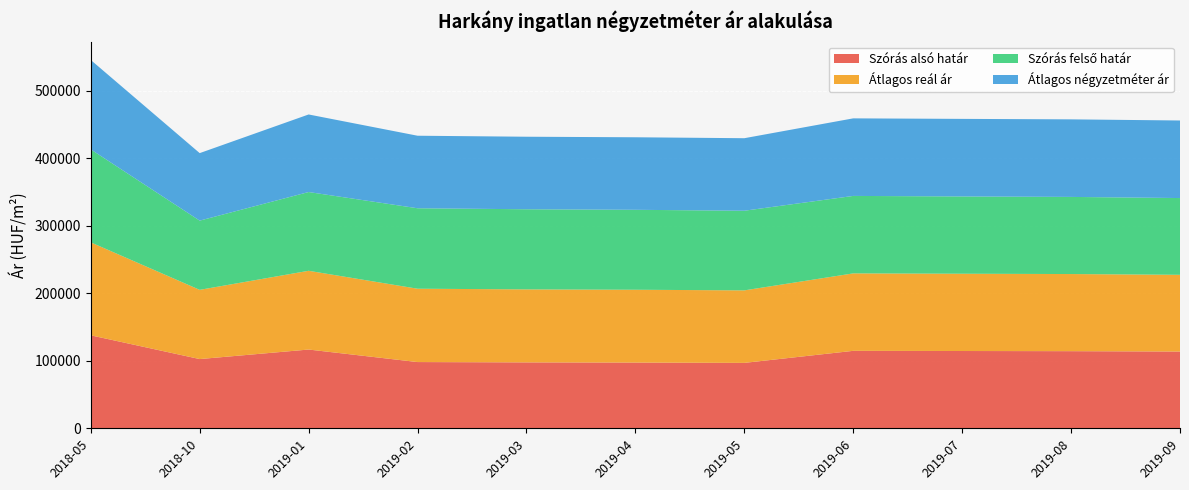

Reading right to left, transcribe all the data shown in this chart.

Szórás alsó határ: 113692	114254	114486	114744	96891	97354	97624	98118	116666	102549	137723
Átlagos reál ár: 113692	114254	114486	114744	107426	107889	108159	108653	116666	102549	137723
Szórás felső határ: 113692	114254	114486	114744	117961	118424	118694	119188	116666	102549	137723
Átlagos négyzetméter ár: 114900	114900	114900	114900	107450	107450	107450	107450	114900	100000	132432